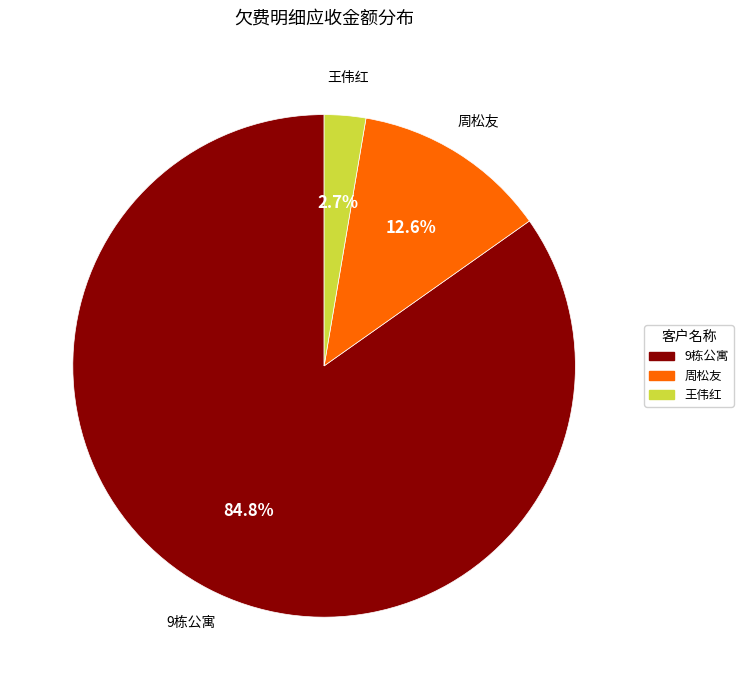

Is there a majority slice in this chart?

Yes